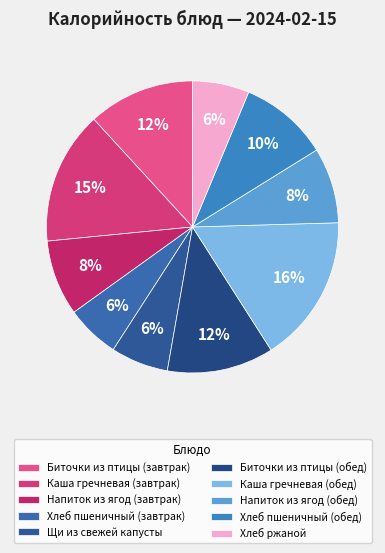

Rank the categories by value from highest to lowest.

Каша гречневая (обед), Каша гречневая (завтрак), Биточки из птицы (завтрак), Биточки из птицы (обед), Хлеб пшеничный (обед), Напиток из ягод (завтрак), Напиток из ягод (обед), Щи из свежей капусты, Хлеб ржаной, Хлеб пшеничный (завтрак)